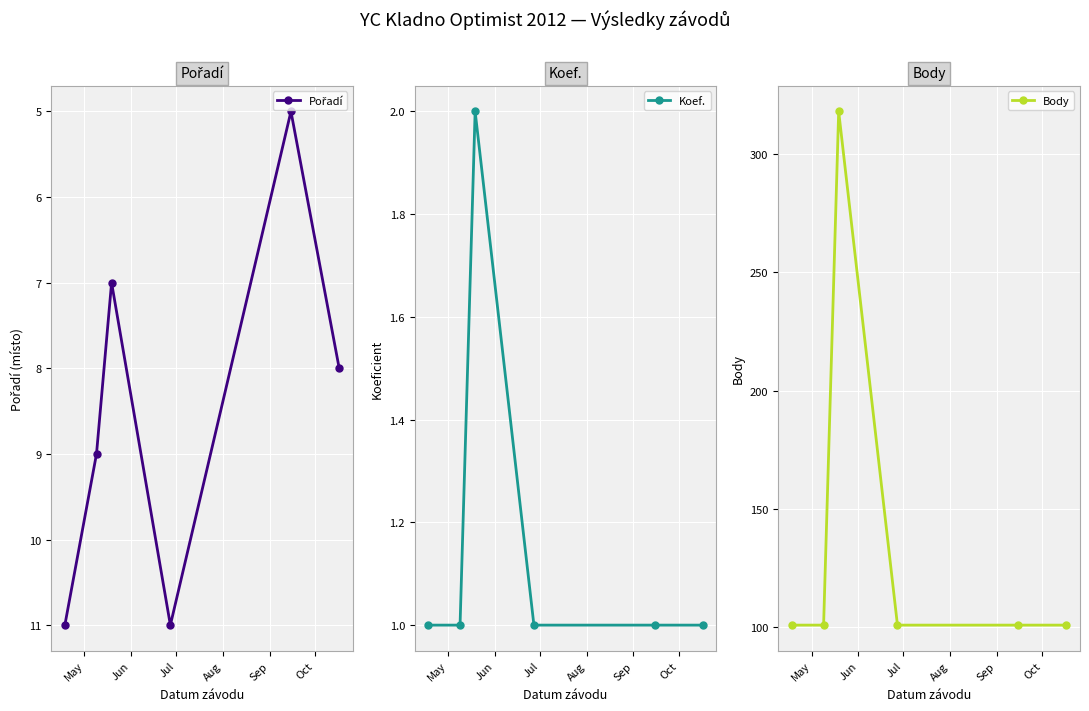

Reading left to right, transcribe all the data shown in this chart.

Pořadí: 11	9	7	11	5	8
Koef.: 1	1	2	1	1	1
Body: 101	101	318	101	101	101